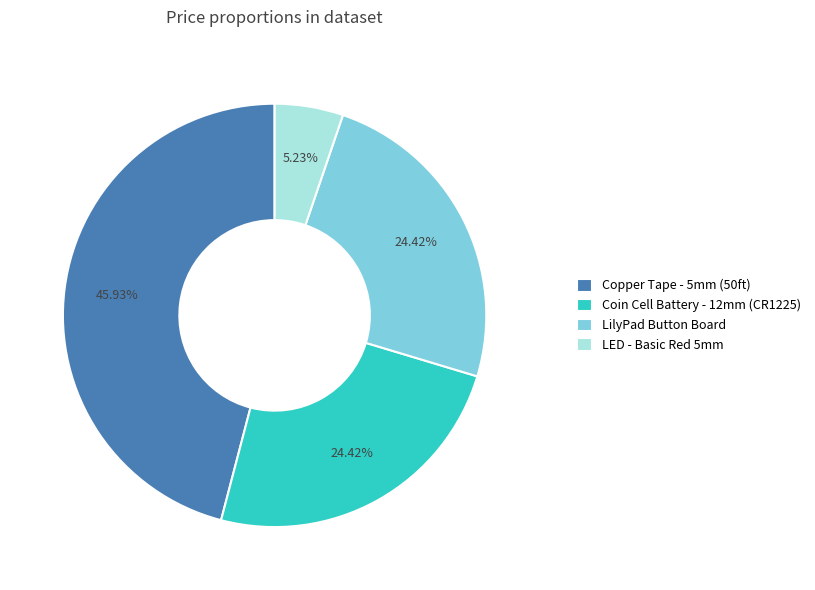

Is it true that Coin Cell Battery - 12mm (CR1225) is 34% of the pie?

False